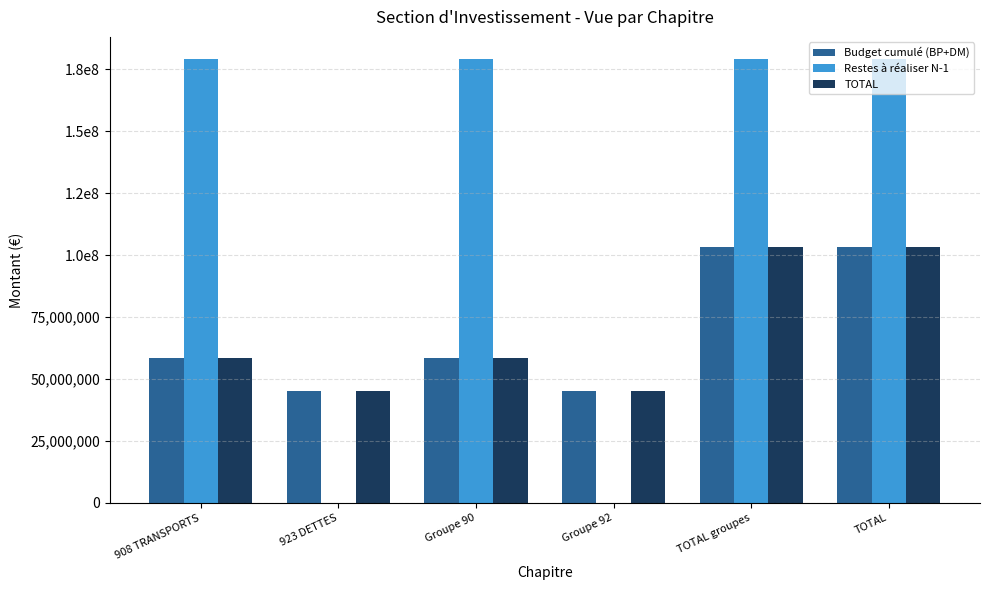

What are all the series names shown in the legend?

Budget cumulé (BP+DM), Restes à réaliser N-1, TOTAL